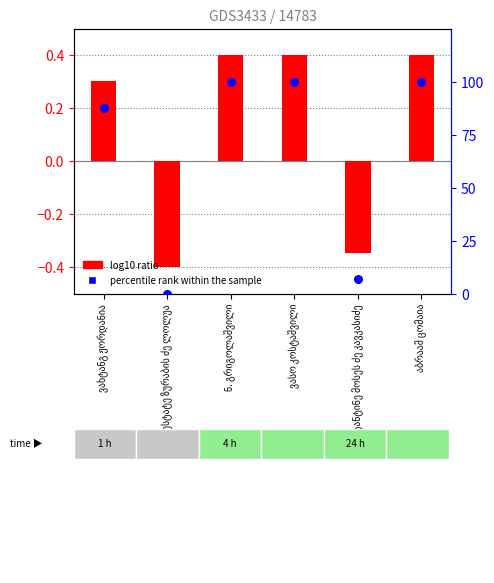

What is the total value across all series at ესტატე ზურაბის ძე ლოლუა?

-0.4